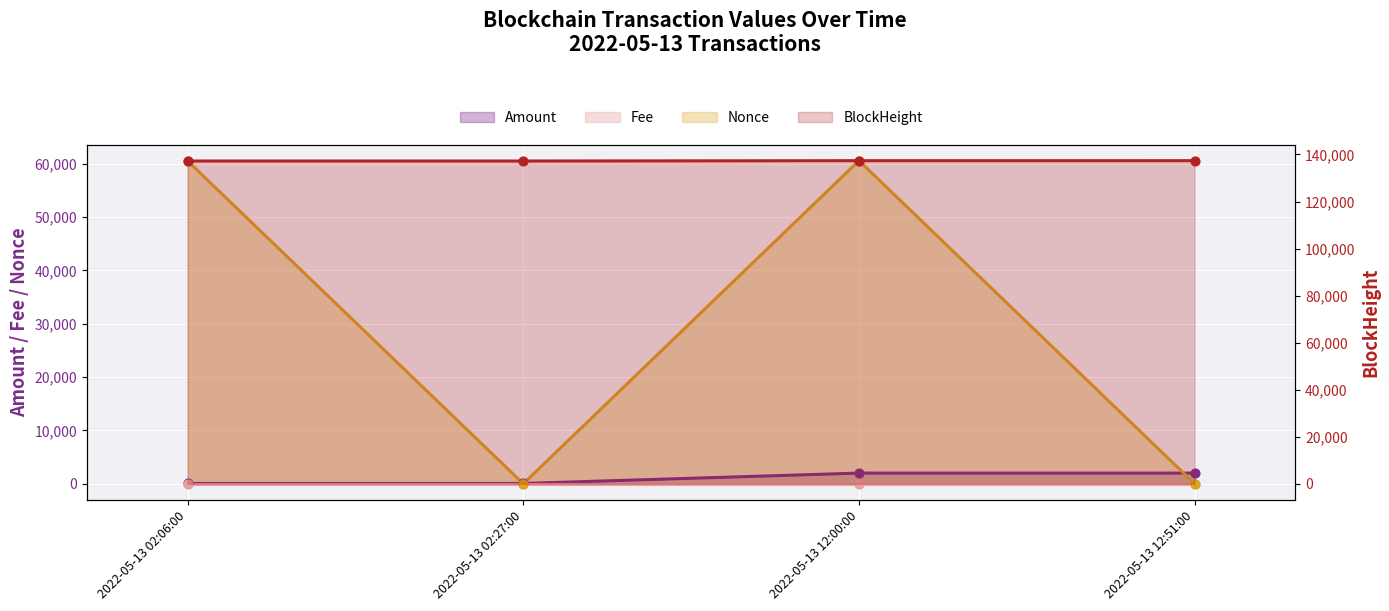

At how many categories does at least one series exceed 123991?

4